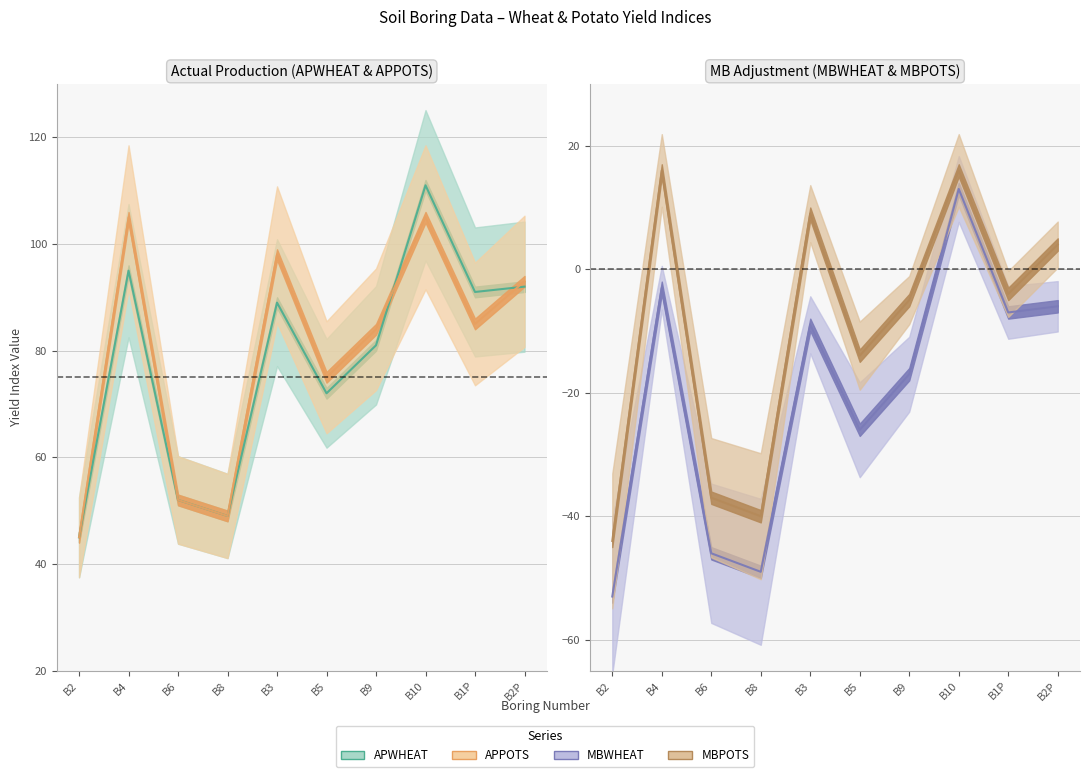

How many data points in APPOTS are less than 85?

5